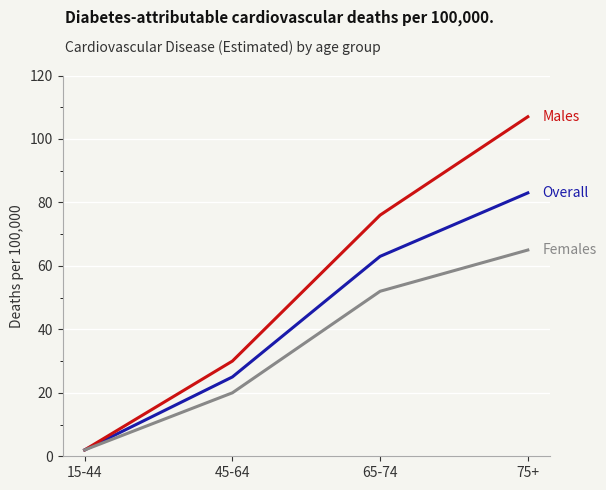

What is the maximum value shown in the chart?

107